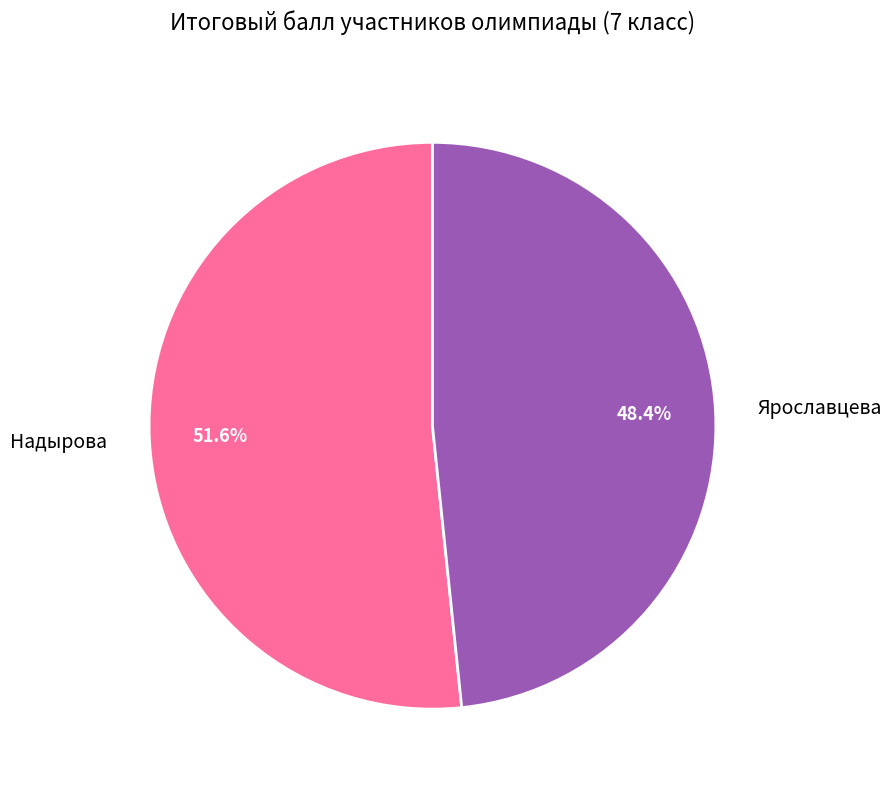

Which slice is the largest?

Надырова